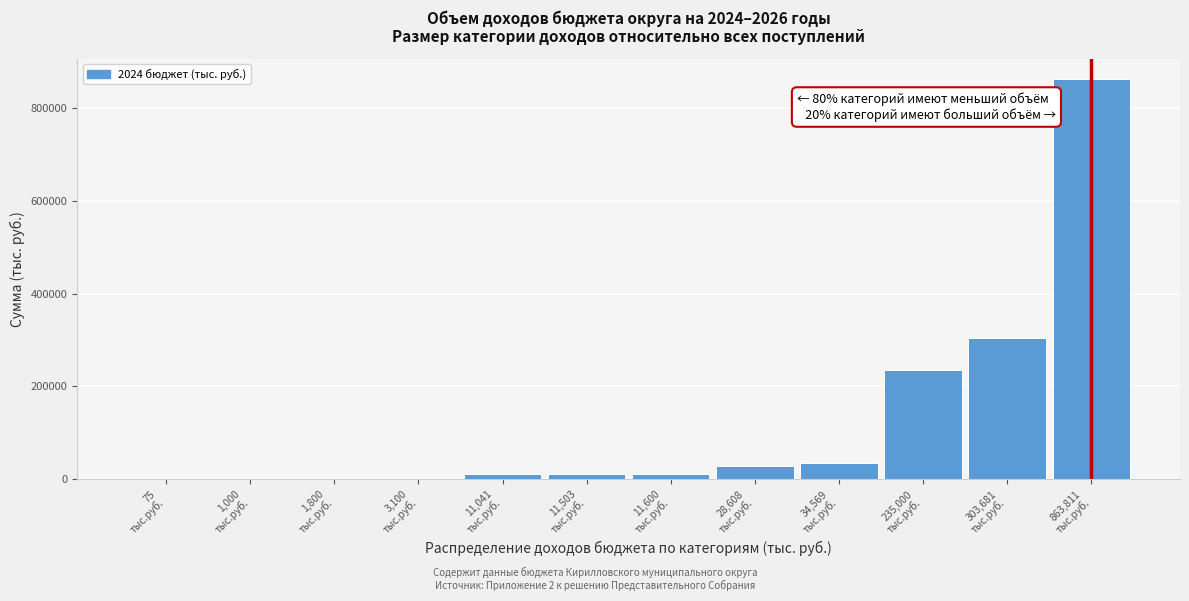

What is the sum of all values?

1505788.9